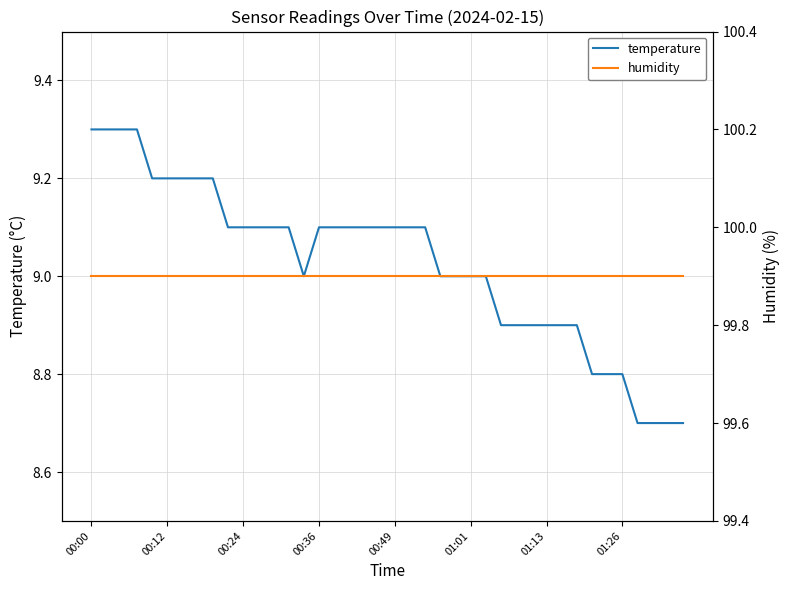

What is the approximate value of temperature at 13?

9.1